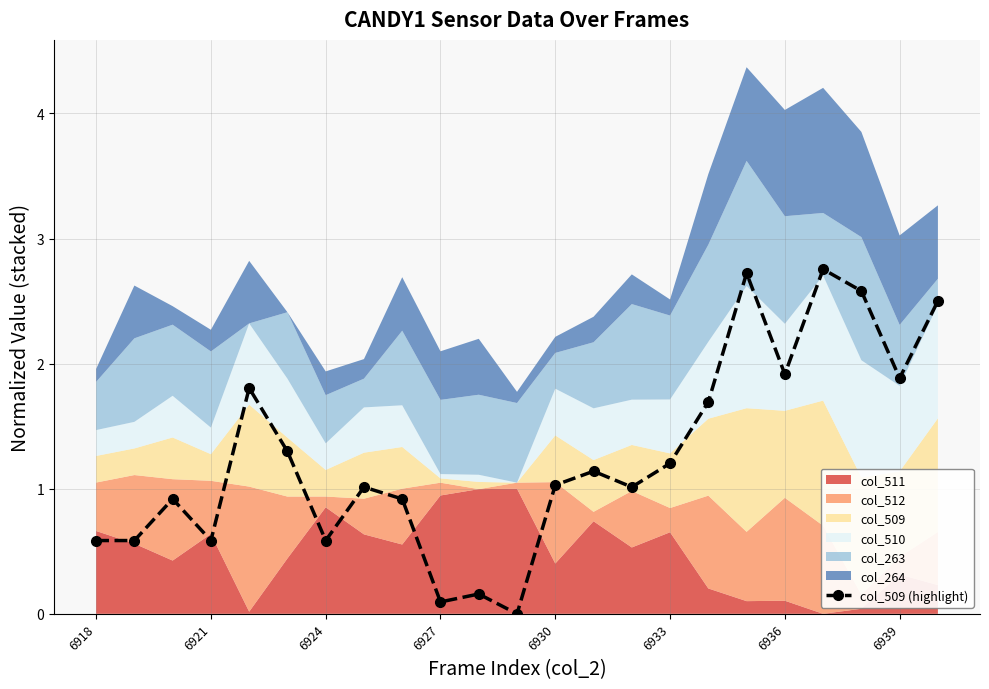

What is the average value?

1.3